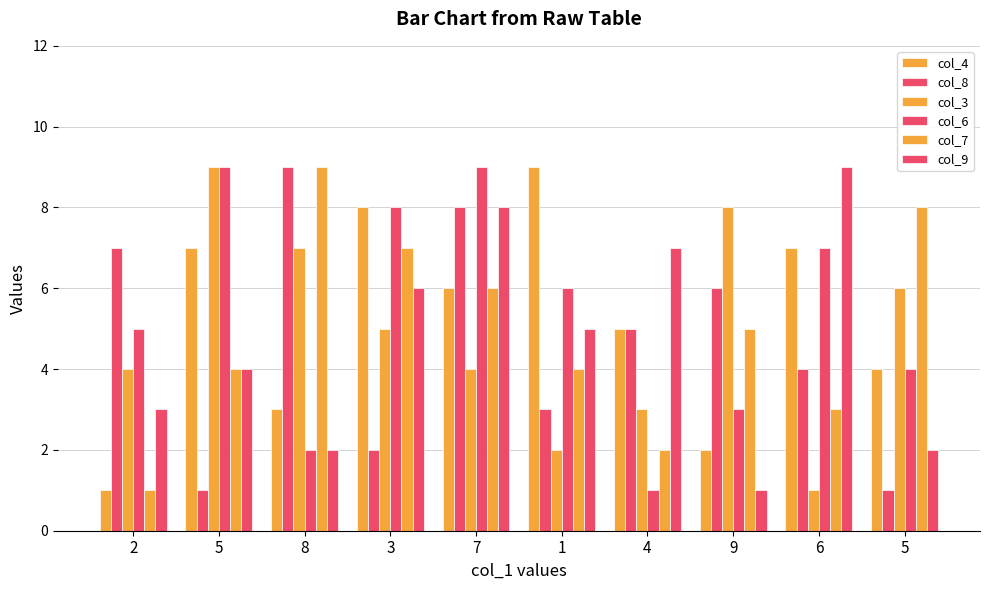

List the labels in order of col_8 value, largest first.

8, 7, 2, 9, 4, 6, 1, 3, 5, 5